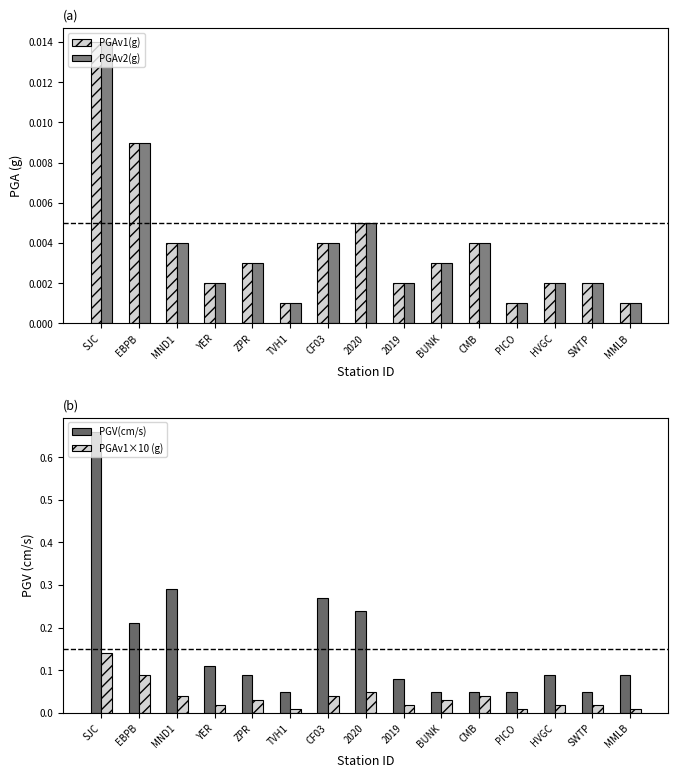

What is the total value across all series at BUNK?

0.1